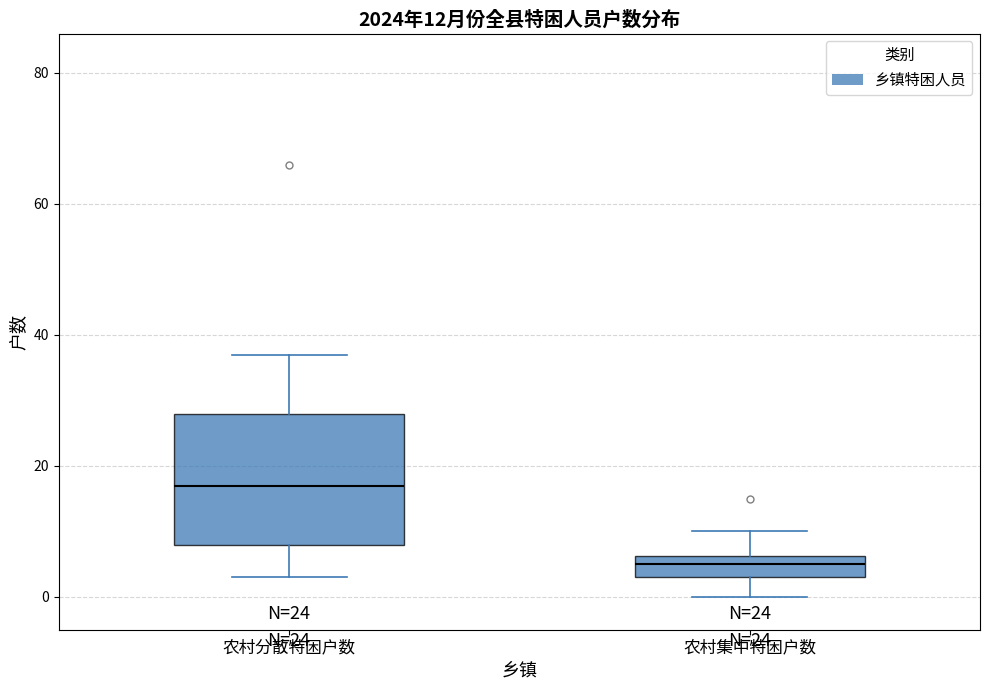

Comparing the boxes themselves (not the whiskers), which one is the tallest?

农村分散特困户数